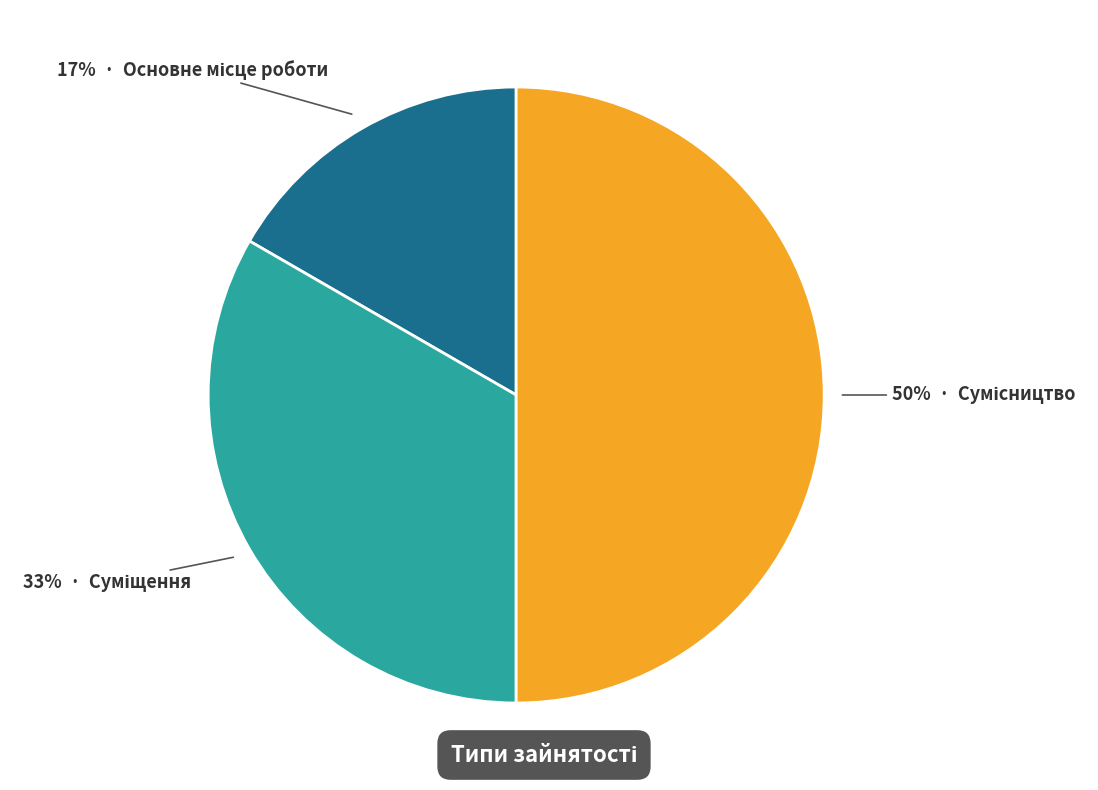

Count the number of slices in the pie.

3